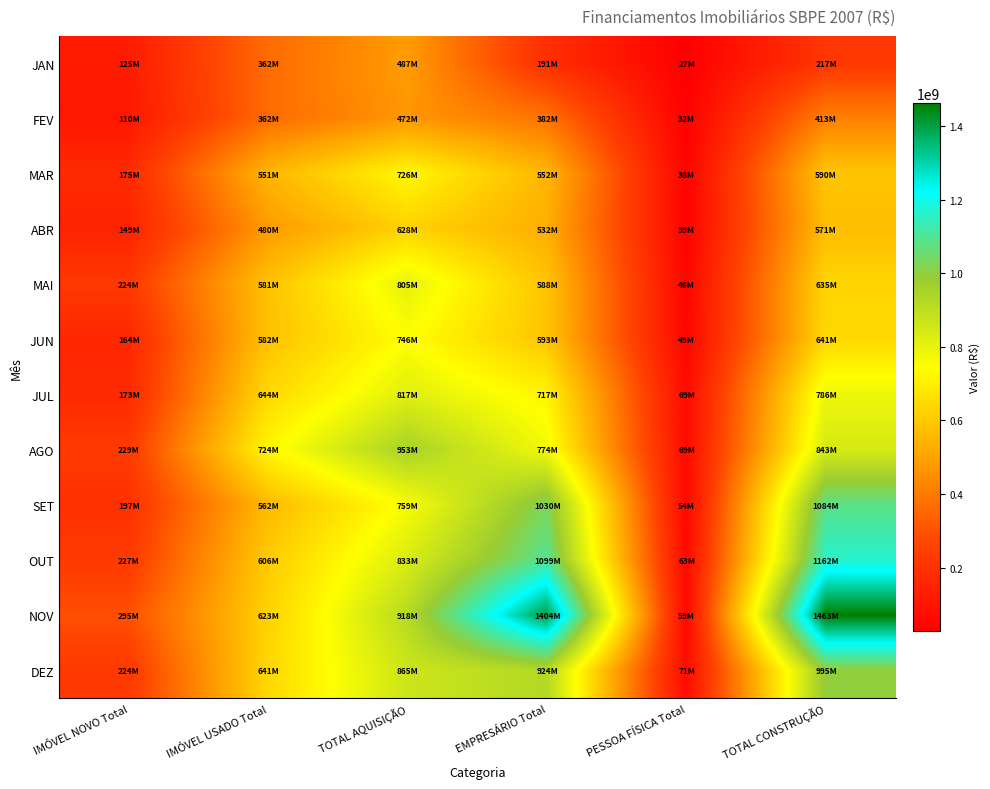

Reading right to left, extract all data points from this chart.

JAN: TOTAL CONSTRUÇÃO=217309786	PESSOA FÍSICA Total=26708685	EMPRESÁRIO Total=190601101	TOTAL AQUISIÇÃO=486960765	IMÓVEL USADO Total=362232325	IMÓVEL NOVO Total=124728440
FEV: TOTAL CONSTRUÇÃO=413308026	PESSOA FÍSICA Total=31701318	EMPRESÁRIO Total=381606708	TOTAL AQUISIÇÃO=471994197	IMÓVEL USADO Total=362053711	IMÓVEL NOVO Total=109940486
MAR: TOTAL CONSTRUÇÃO=590487963	PESSOA FÍSICA Total=38052052	EMPRESÁRIO Total=552435911	TOTAL AQUISIÇÃO=725624092	IMÓVEL USADO Total=551094546	IMÓVEL NOVO Total=174529546
ABR: TOTAL CONSTRUÇÃO=570773476	PESSOA FÍSICA Total=38533422	EMPRESÁRIO Total=532240054	TOTAL AQUISIÇÃO=628266668	IMÓVEL USADO Total=479696081	IMÓVEL NOVO Total=148570587
MAI: TOTAL CONSTRUÇÃO=634507441	PESSOA FÍSICA Total=46144109	EMPRESÁRIO Total=588363332	TOTAL AQUISIÇÃO=805062950	IMÓVEL USADO Total=581347467	IMÓVEL NOVO Total=223715483
JUN: TOTAL CONSTRUÇÃO=641433313	PESSOA FÍSICA Total=48857932	EMPRESÁRIO Total=592575381	TOTAL AQUISIÇÃO=746425027	IMÓVEL USADO Total=581972873	IMÓVEL NOVO Total=164452154
JUL: TOTAL CONSTRUÇÃO=785619052	PESSOA FÍSICA Total=69099465	EMPRESÁRIO Total=716519587	TOTAL AQUISIÇÃO=816758518	IMÓVEL USADO Total=643609516	IMÓVEL NOVO Total=173149002
AGO: TOTAL CONSTRUÇÃO=843150873	PESSOA FÍSICA Total=68963773	EMPRESÁRIO Total=774187100	TOTAL AQUISIÇÃO=952612733	IMÓVEL USADO Total=723776373	IMÓVEL NOVO Total=228836360
SET: TOTAL CONSTRUÇÃO=1083523910	PESSOA FÍSICA Total=53791303	EMPRESÁRIO Total=1029732607	TOTAL AQUISIÇÃO=759030071	IMÓVEL USADO Total=562181463	IMÓVEL NOVO Total=196848608
OUT: TOTAL CONSTRUÇÃO=1162492109	PESSOA FÍSICA Total=63030536	EMPRESÁRIO Total=1099461573	TOTAL AQUISIÇÃO=833201220	IMÓVEL USADO Total=606162096	IMÓVEL NOVO Total=227039124
NOV: TOTAL CONSTRUÇÃO=1462756700	PESSOA FÍSICA Total=58889951	EMPRESÁRIO Total=1403866749	TOTAL AQUISIÇÃO=917754209	IMÓVEL USADO Total=623231574	IMÓVEL NOVO Total=294522635
DEZ: TOTAL CONSTRUÇÃO=995323726	PESSOA FÍSICA Total=71020326	EMPRESÁRIO Total=924303400	TOTAL AQUISIÇÃO=865307351	IMÓVEL USADO Total=641070730	IMÓVEL NOVO Total=224236621